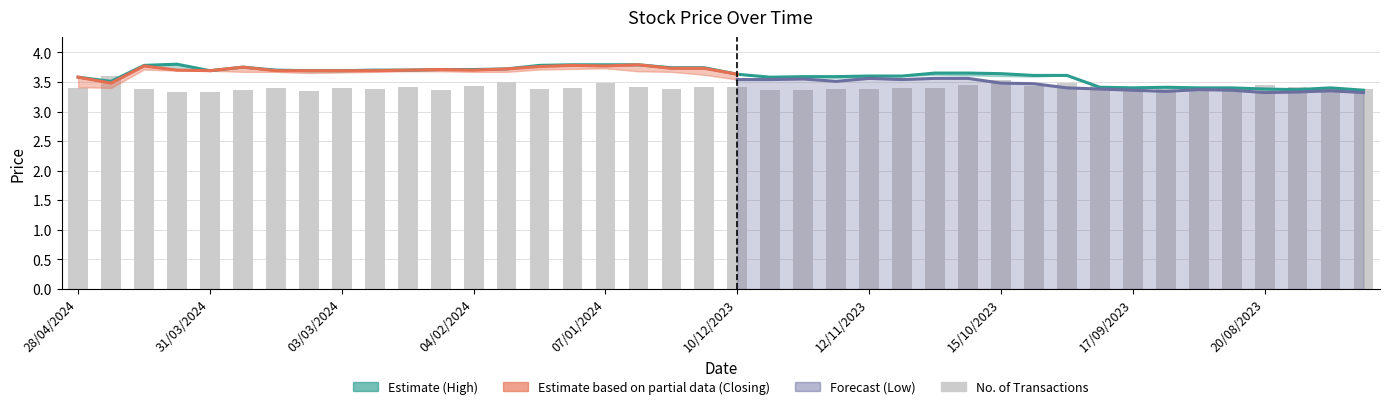

At which category does the chart reach its peak across all series?

31/03/2024